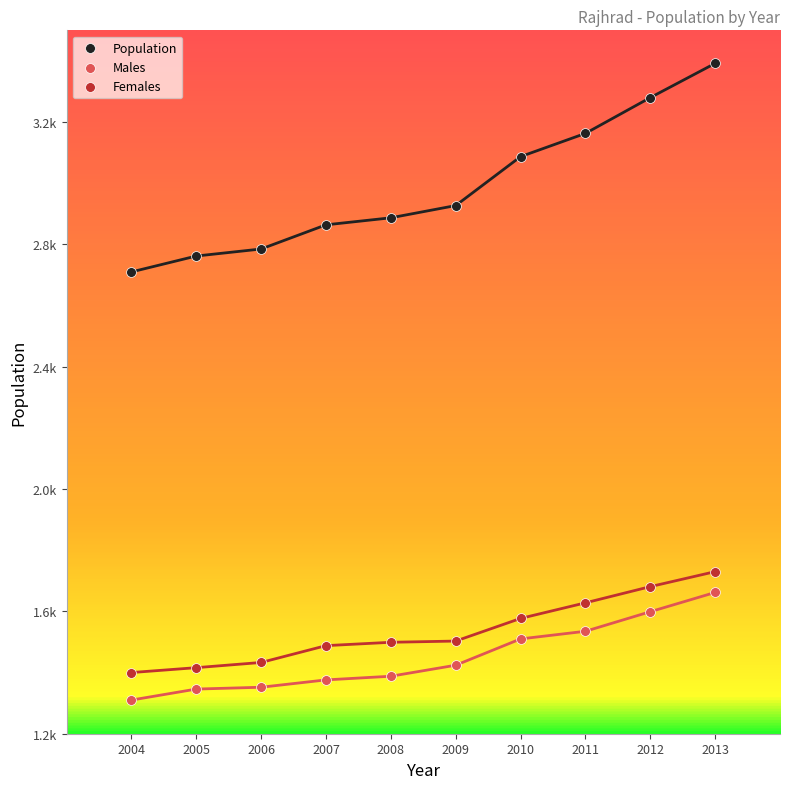

Which series reaches the minimum Y coordinate?

Males